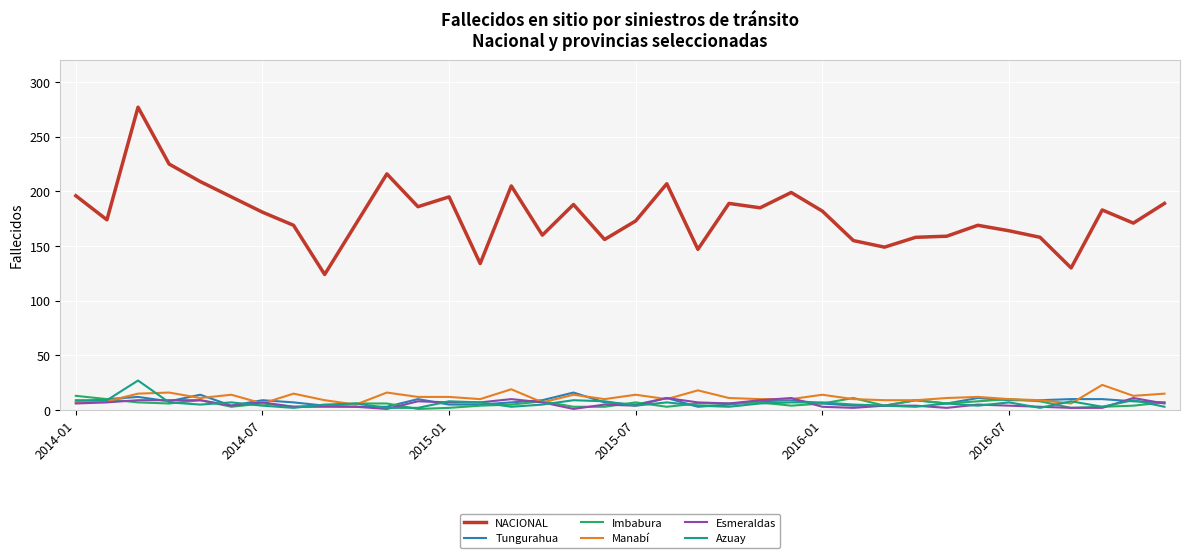

Which series has the widest spread of values?

NACIONAL